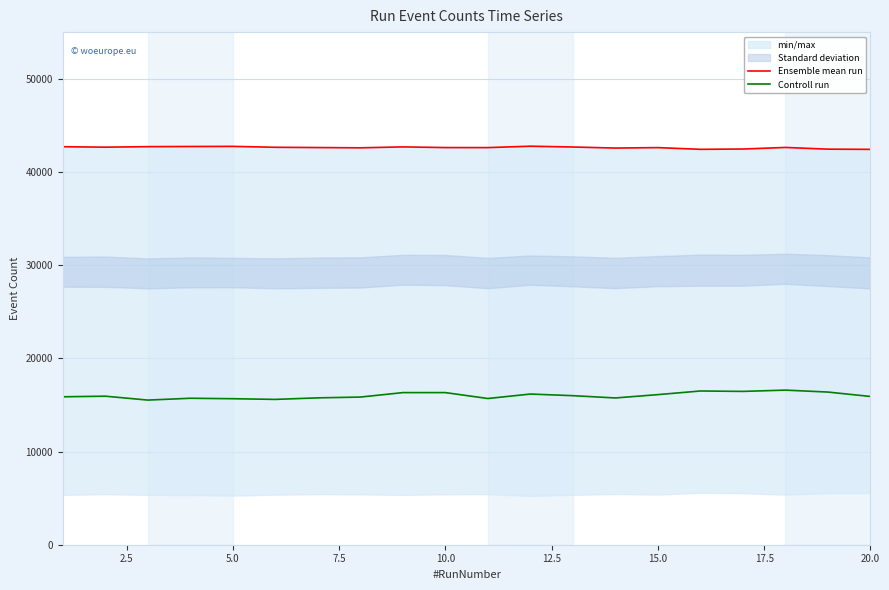

What is the lowest value of the Controll run series?

15518